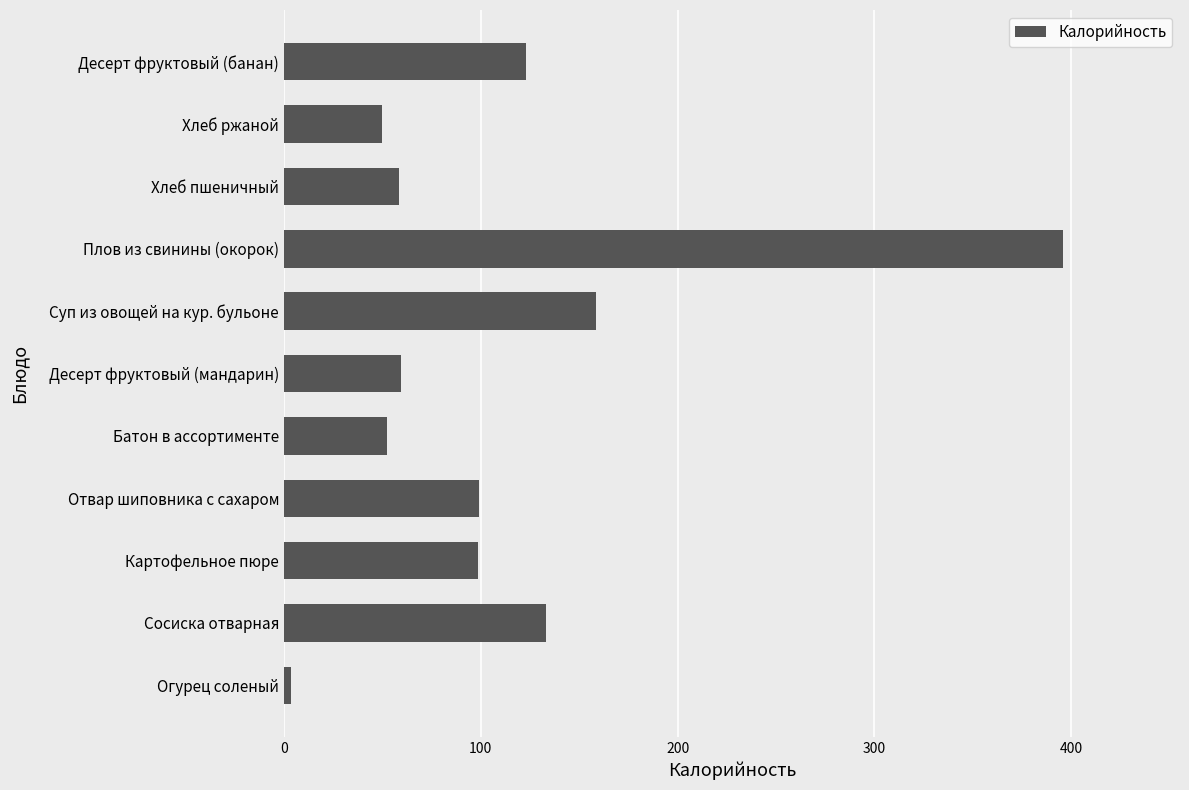

What is the difference between the maximum and minimum values?

392.3